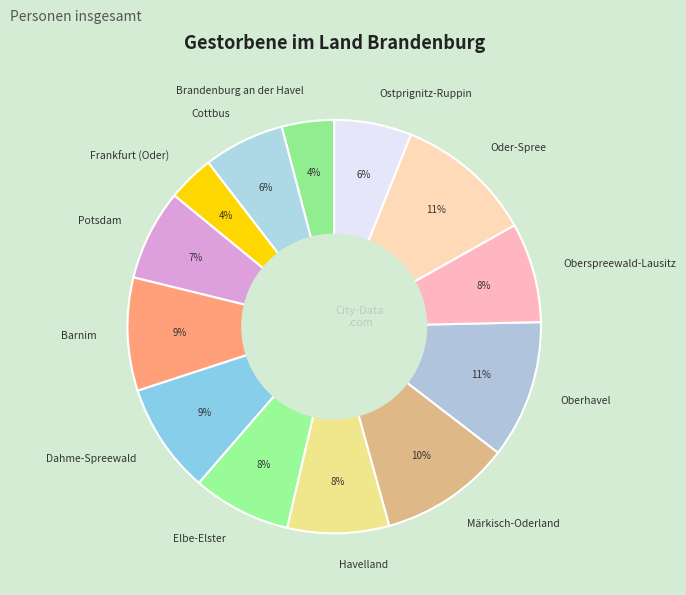

What percentage is the Cottbus slice, to the nearest percent?

6%